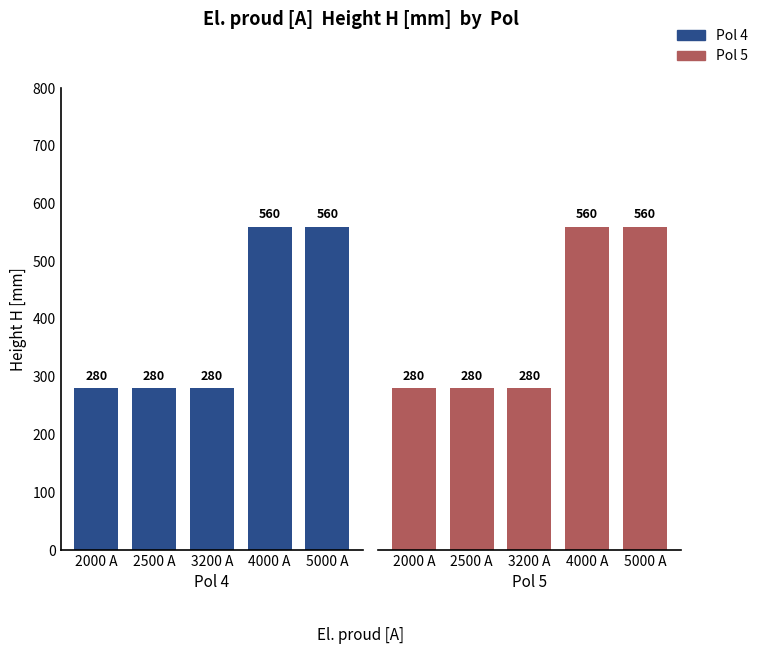

Which series changed the most between 2000 A and 3200 A?

Pol 4